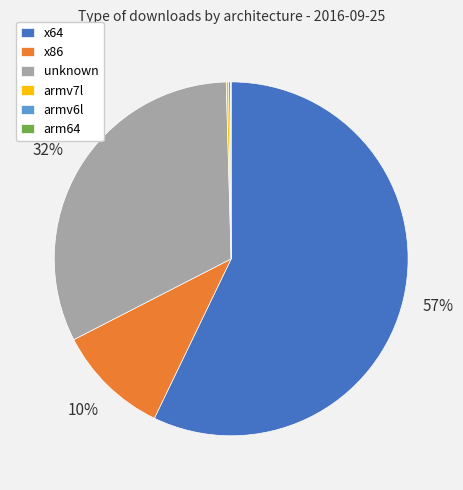

What is the ratio of the value at x86 to the value at unknown?

0.3